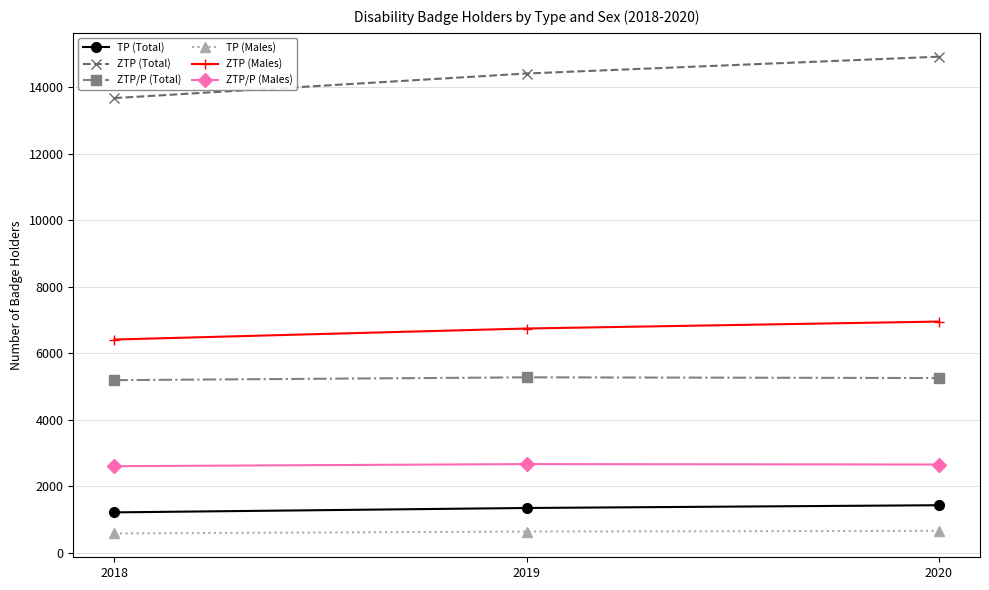

At which label does ZTP/P (Total) first exceed 5255?

2019